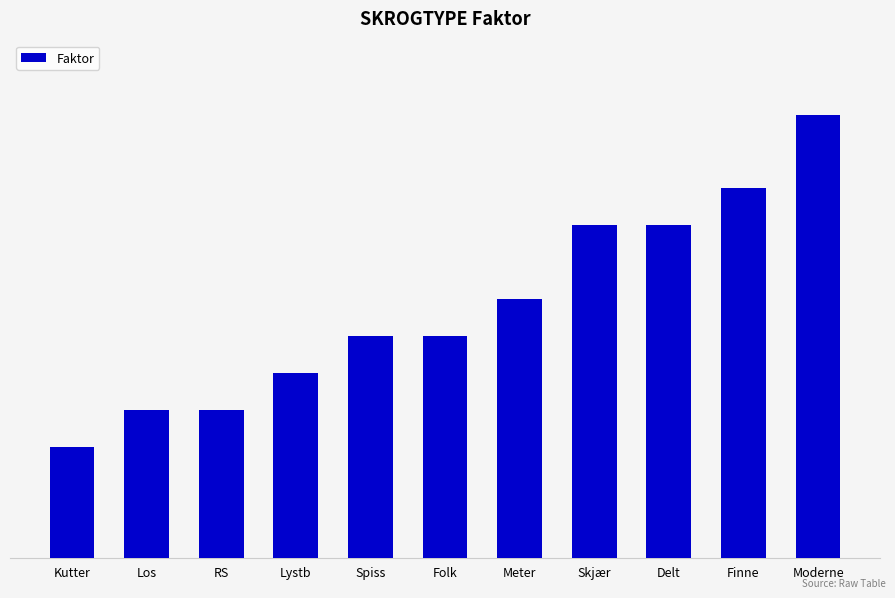

Reading left to right, transcribe all the data shown in this chart.

Kutter=1.0	Los=1.0	RS=1.0	Lystb=1.0	Spiss=1.0	Folk=1.0	Meter=1.0	Skjær=1.0	Delt=1.0	Finne=1.0	Moderne=1.1